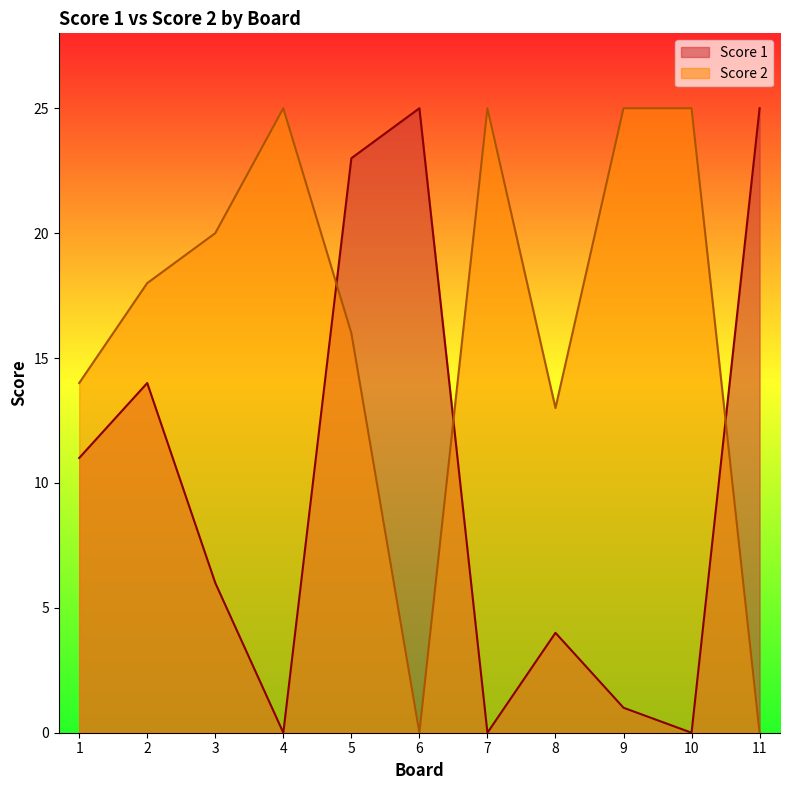

True or false: Score 2 has a value of 0 at 6.

True